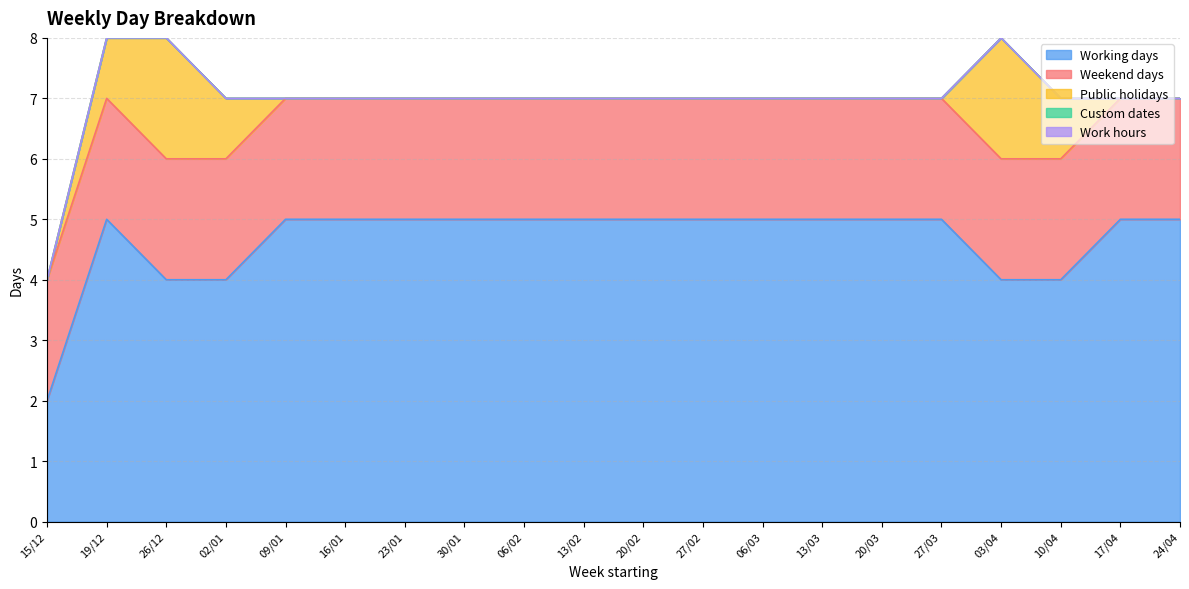

Which category has the highest value in the Public holidays series?

26/12